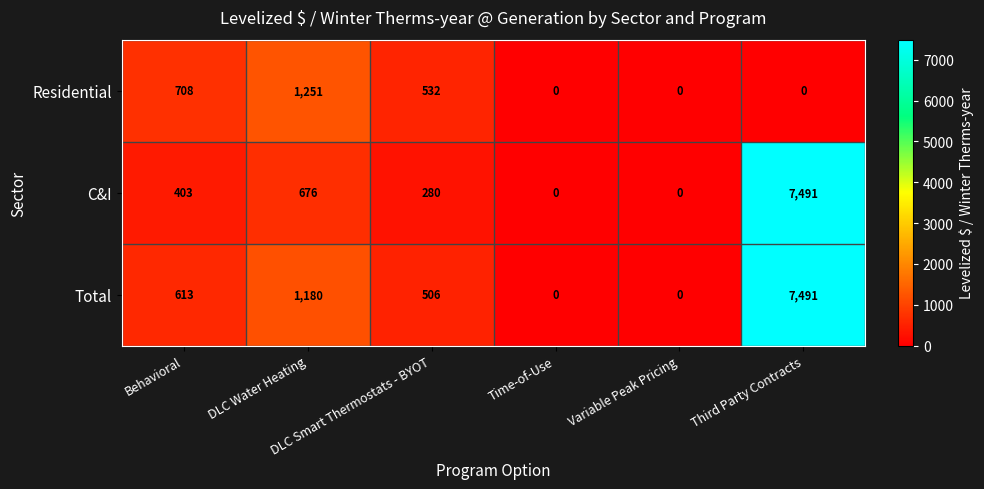

How many Residential values are between 0 and 708?

5